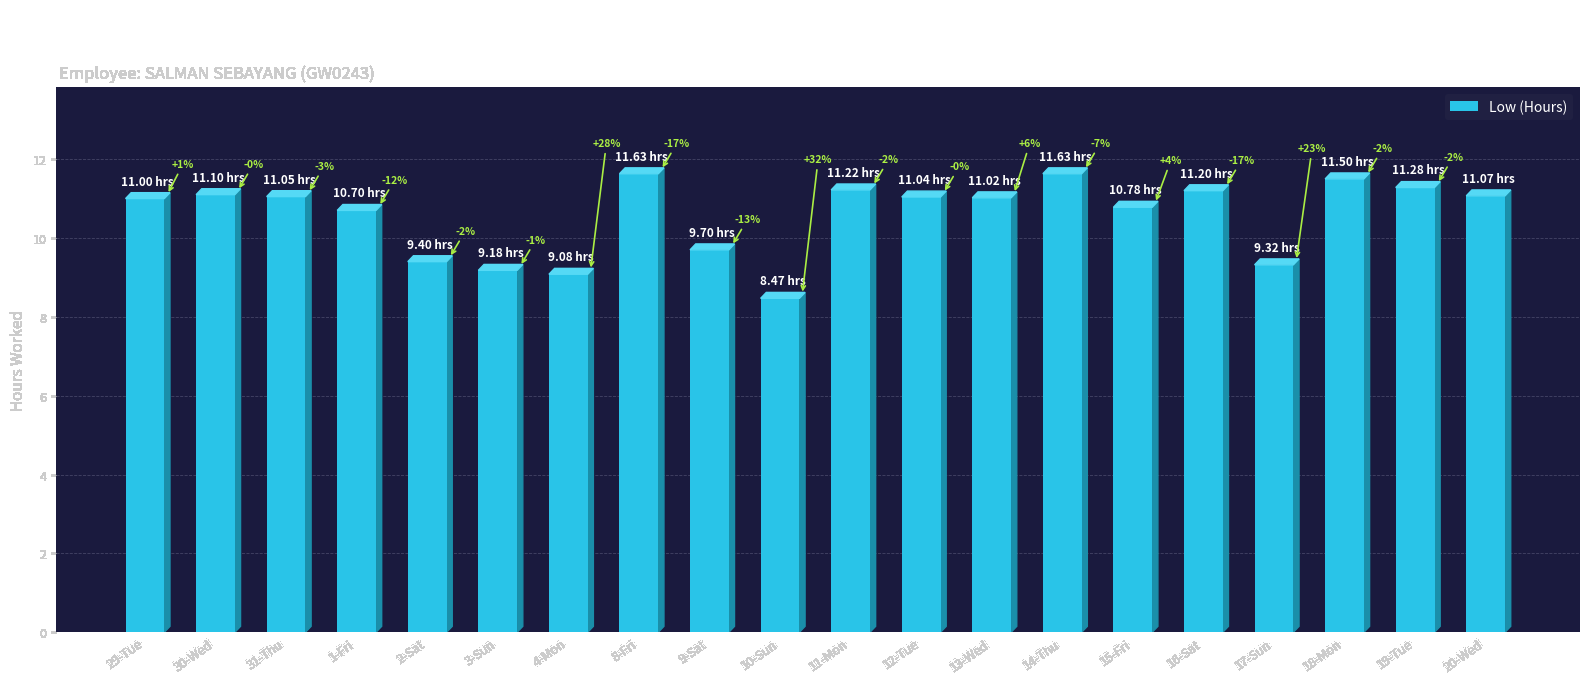

Reading left to right, what are all the values shown in this chart?

29-Tue=11.0	30-Wed=11.1	31-Thu=11.1	1-Fri=10.7	2-Sat=9.4	3-Sun=9.2	4-Mon=9.1	8-Fri=11.6	9-Sat=9.7	10-Sun=8.5	11-Mon=11.2	12-Tue=11.0	13-Wed=11.0	14-Thu=11.6	15-Fri=10.8	16-Sat=11.2	17-Sun=9.3	18-Mon=11.5	19-Tue=11.3	20-Wed=11.1